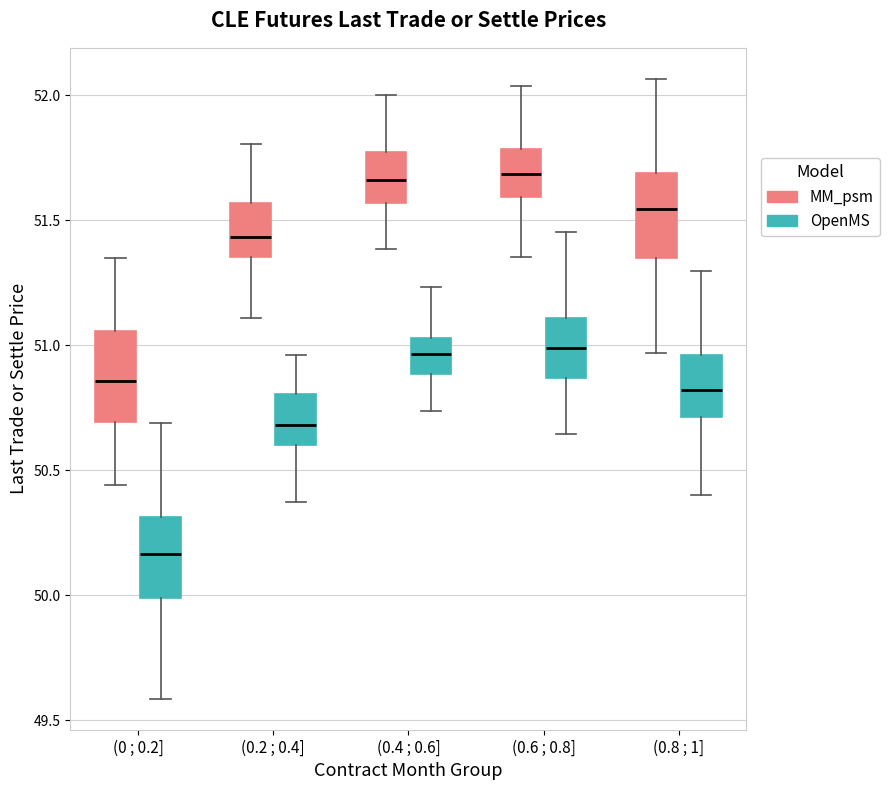

Reading left to right, read every box against the y-axis: the position of its median line, the range the box covers, and the ends of its whiskers. The values are not printed on the chart, so give them approximately, as read against the axis.

(0 ; 0.2] (MM_psm): median 50.85, box 50.70 to 51.05, whiskers 50.45 to 51.35
(0 ; 0.2] (OpenMS): median 50.15, box 50.00 to 50.30, whiskers 49.60 to 50.70
(0.2 ; 0.4] (MM_psm): median 51.45, box 51.35 to 51.55, whiskers 51.10 to 51.80
(0.2 ; 0.4] (OpenMS): median 50.70, box 50.60 to 50.80, whiskers 50.35 to 50.95
(0.4 ; 0.6] (MM_psm): median 51.65, box 51.55 to 51.80, whiskers 51.40 to 52.00
(0.4 ; 0.6] (OpenMS): median 50.95, box 50.90 to 51.05, whiskers 50.75 to 51.25
(0.6 ; 0.8] (MM_psm): median 51.70, box 51.60 to 51.80, whiskers 51.35 to 52.05
(0.6 ; 0.8] (OpenMS): median 51.00, box 50.85 to 51.10, whiskers 50.65 to 51.45
(0.8 ; 1] (MM_psm): median 51.55, box 51.35 to 51.70, whiskers 50.95 to 52.05
(0.8 ; 1] (OpenMS): median 50.80, box 50.70 to 50.95, whiskers 50.40 to 51.30